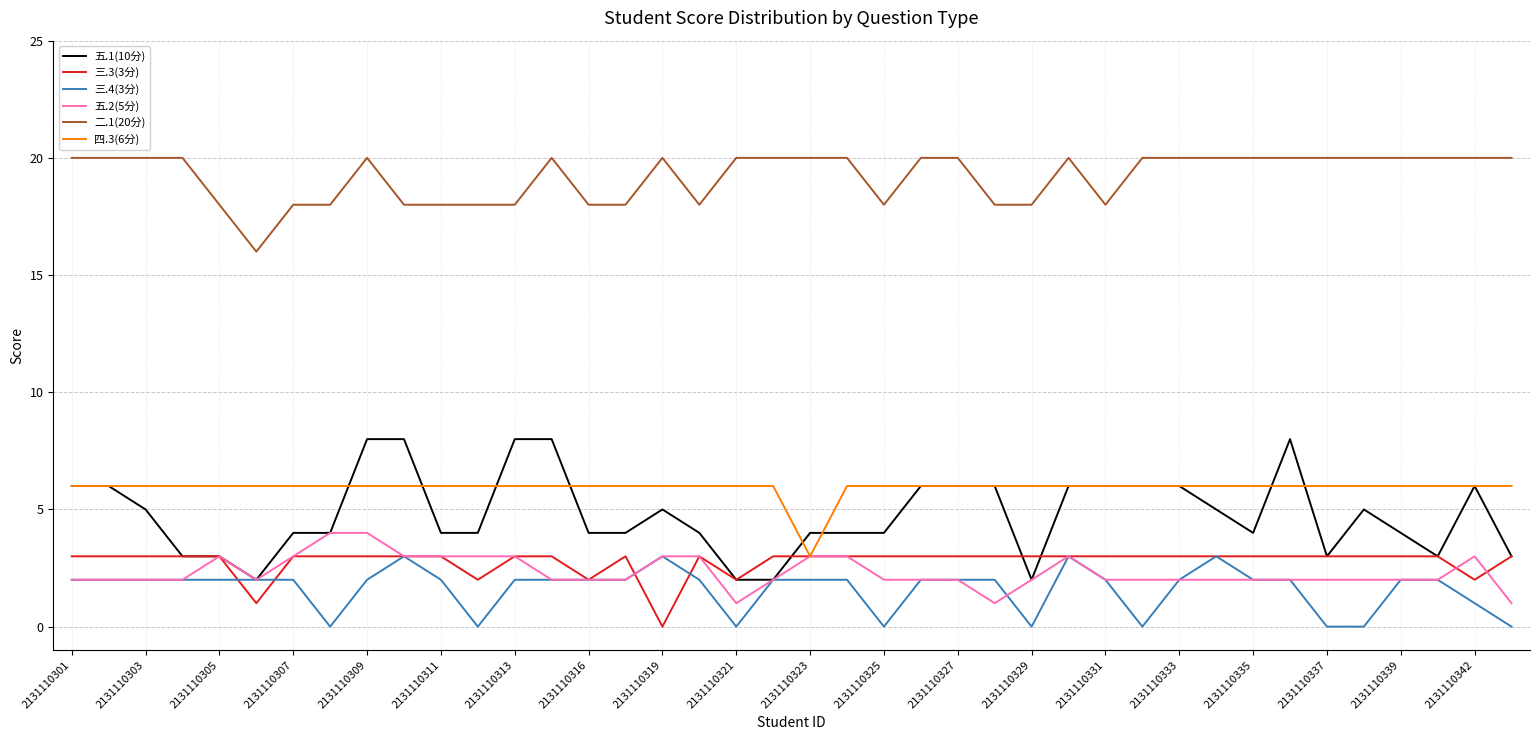

Which series has the largest total across all categories?

二.1(20分)